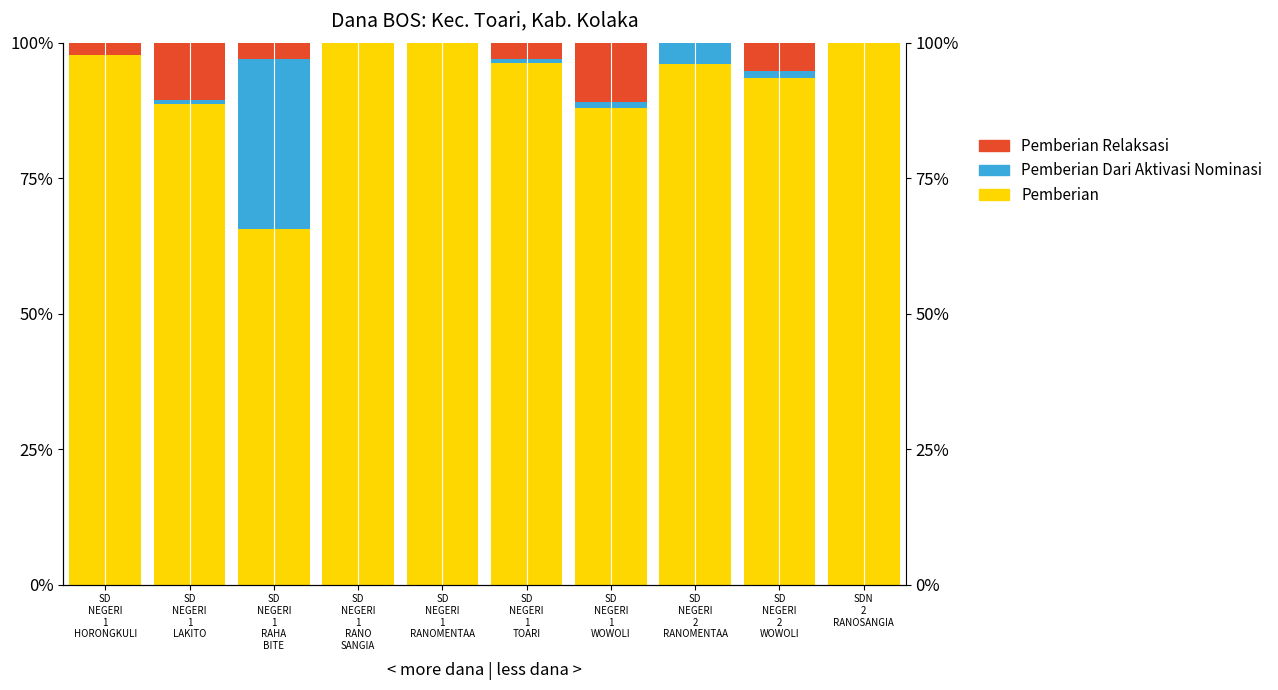

How many series are shown in this chart?

3